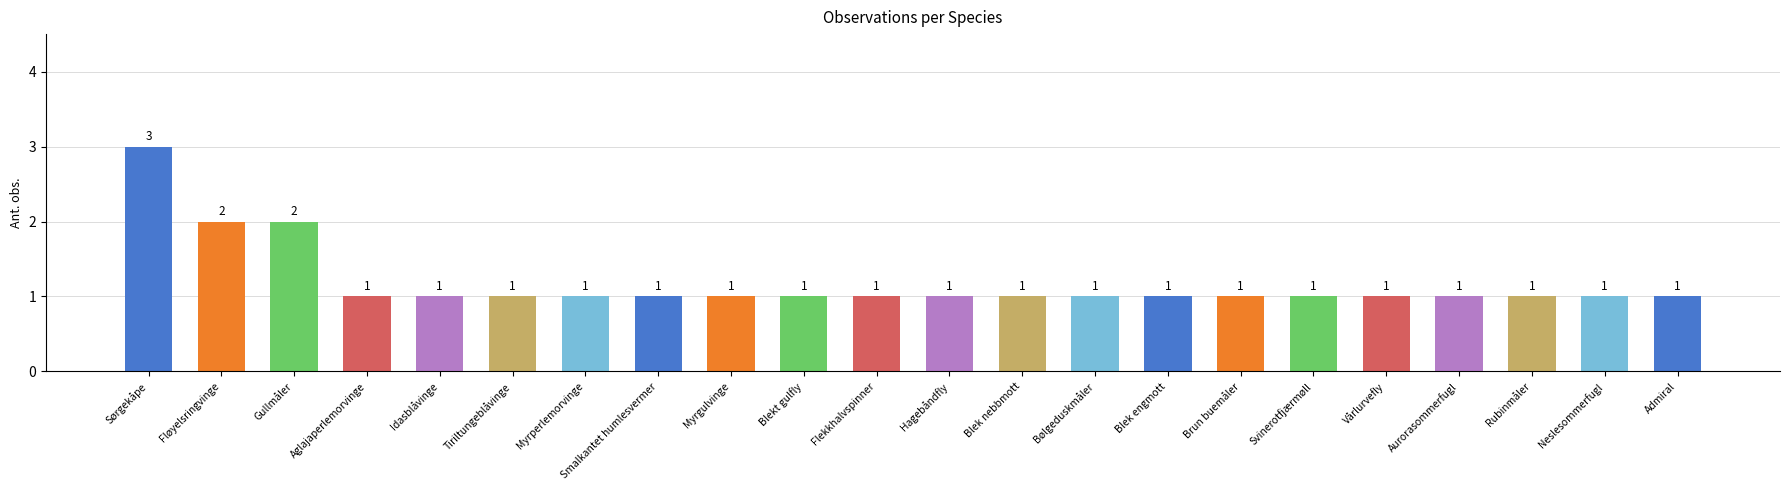

How many bars are there in total?

22